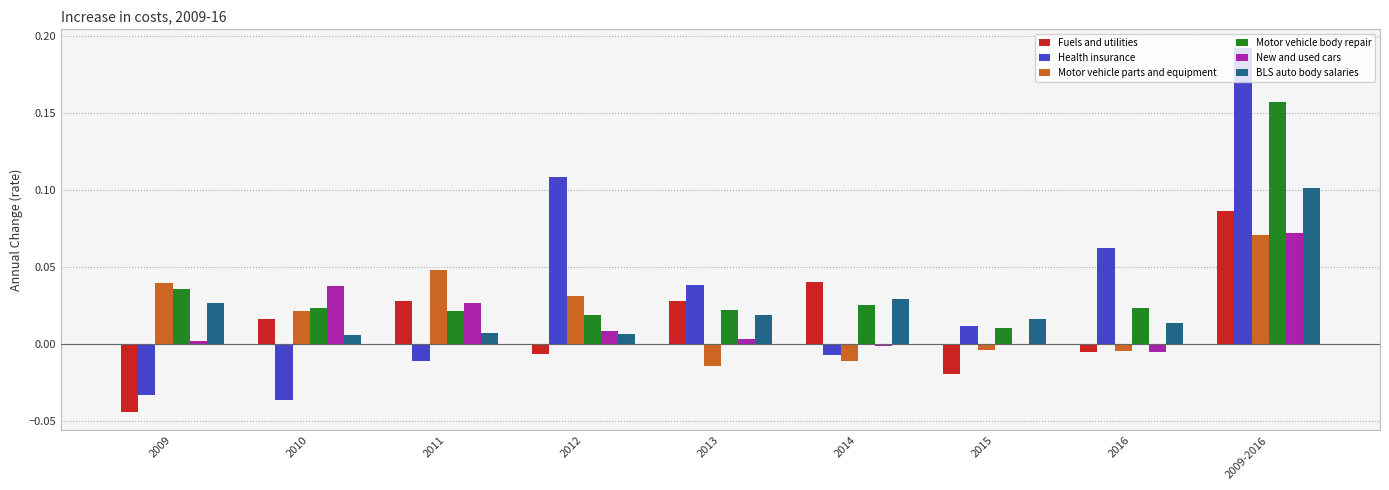

What are all the series names shown in the legend?

Fuels and utilities, Health insurance, Motor vehicle parts and equipment, Motor vehicle body repair, New and used cars, BLS auto body salaries